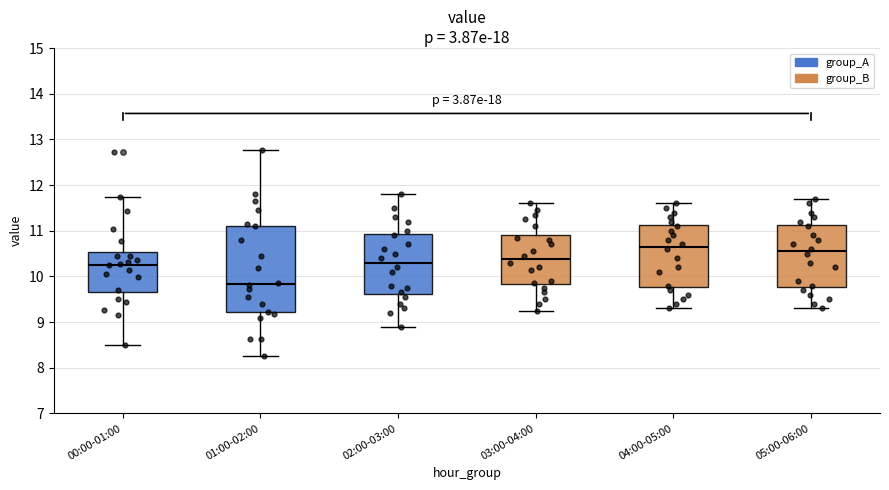

Which box has the lowest median line?

01:00-02:00